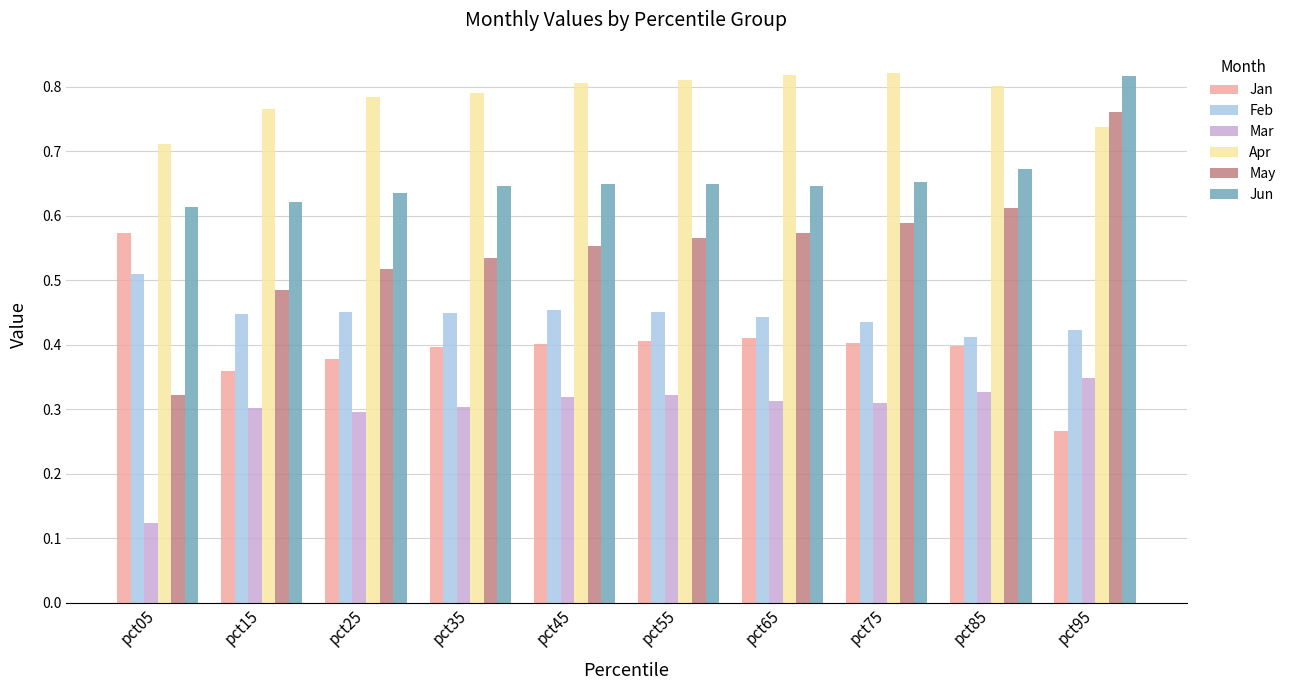

Which category has the highest value in the Feb series?

pct05